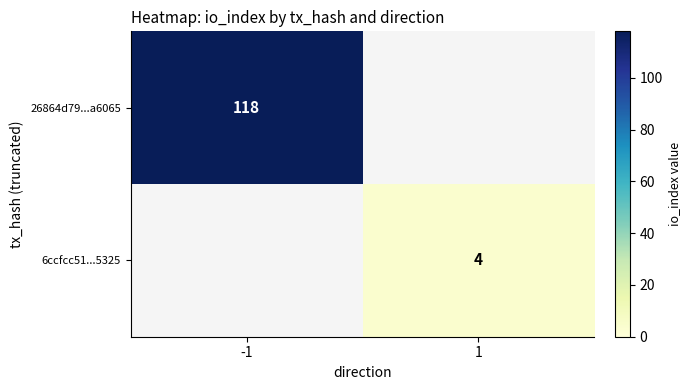

The value of 6ccfcc51...5325 at 1 is 7. True or false?

False